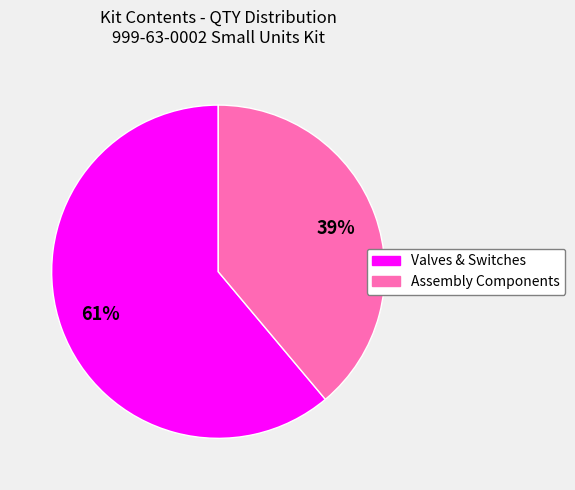

To the nearest percent, what is the difference between the largest and smallest slice percentages?

22%